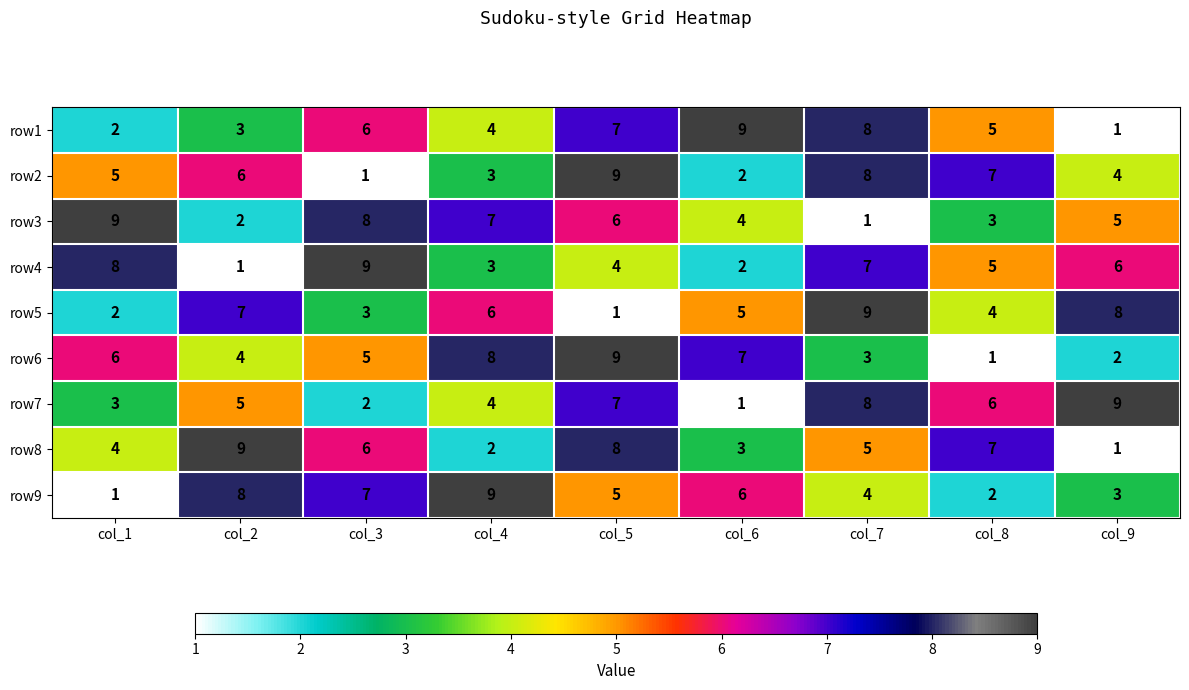

The value of row6 at col_3 is 9. True or false?

False